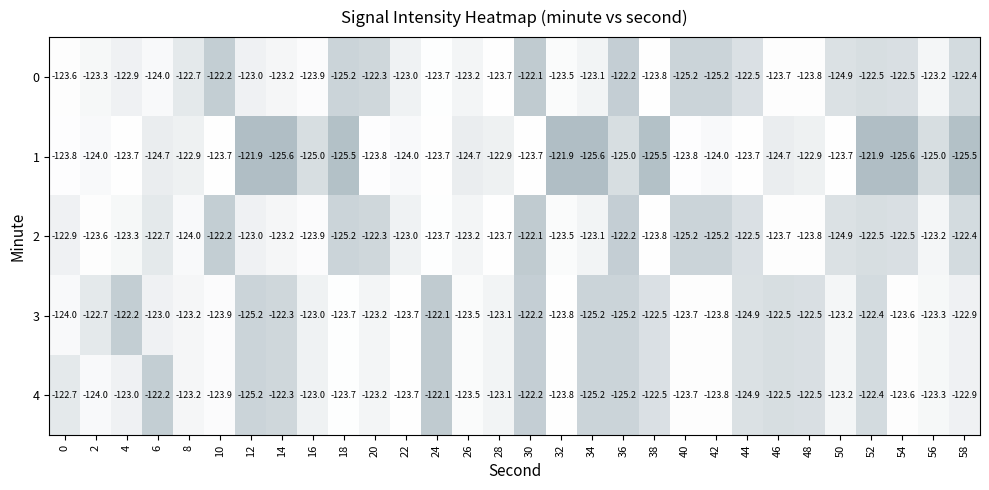

What is the difference between the 0 values at 38 and 54?

1.3